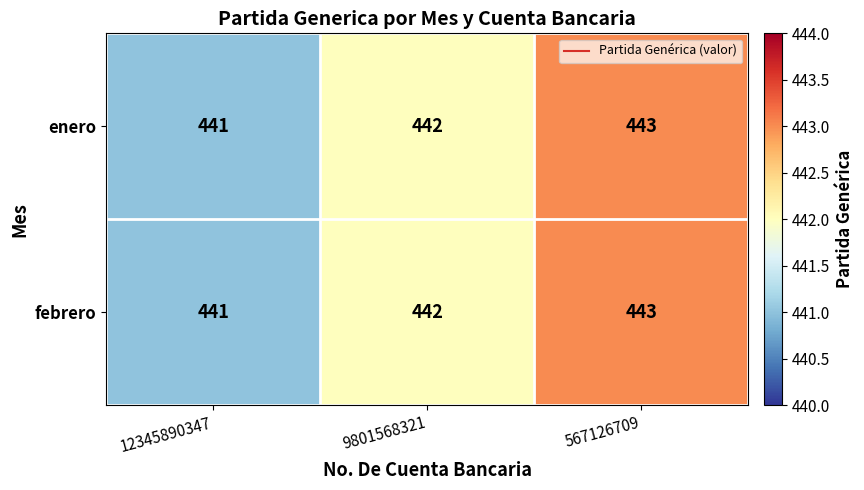

Reading right to left, extract all data points from this chart.

enero: 443	442	441
febrero: 443	442	441